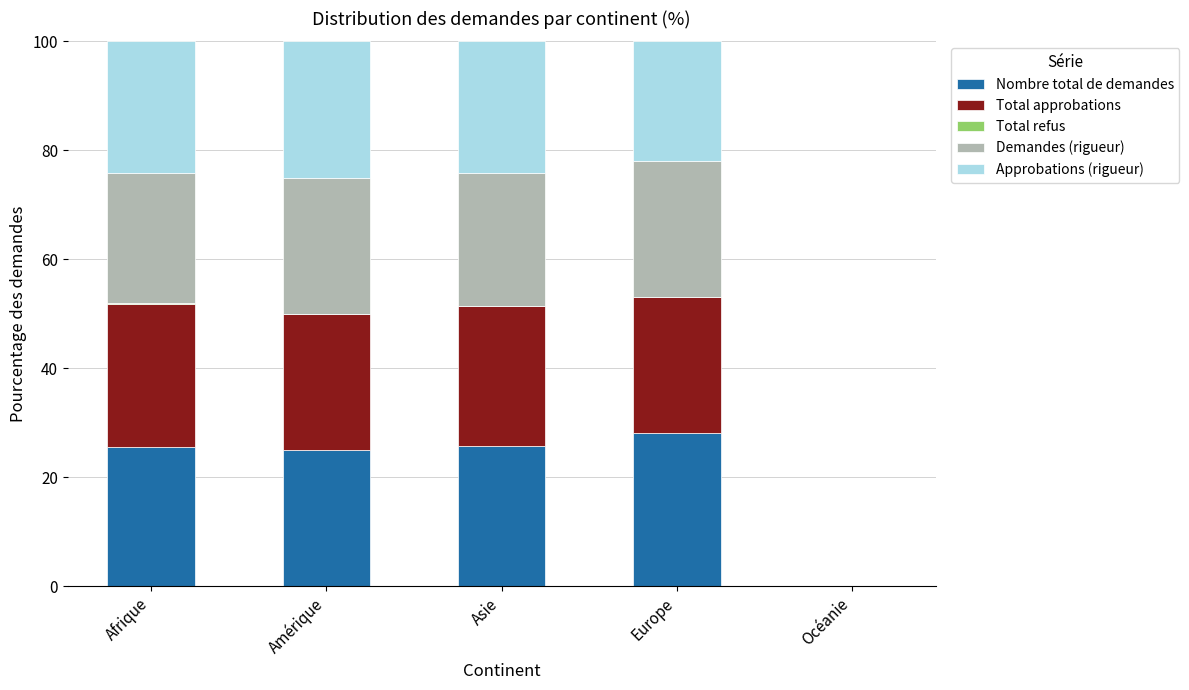

What is the highest value of the Nombre total de demandes series?

28.0